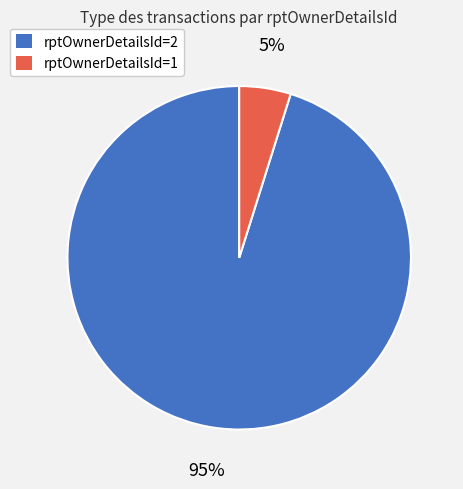

Is there any slice that represents more than half of the pie?

Yes